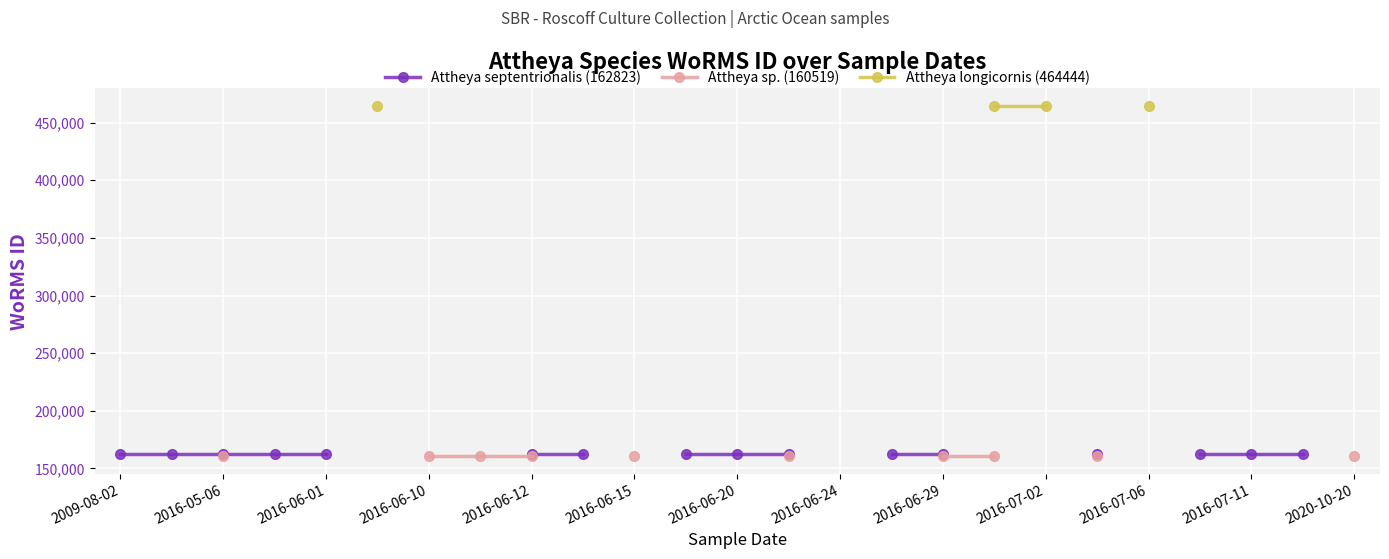

Is the value of Attheya septentrionalis (162823) at 2016-06-15 greater than the value of Attheya sp. (160519) at 16?

No